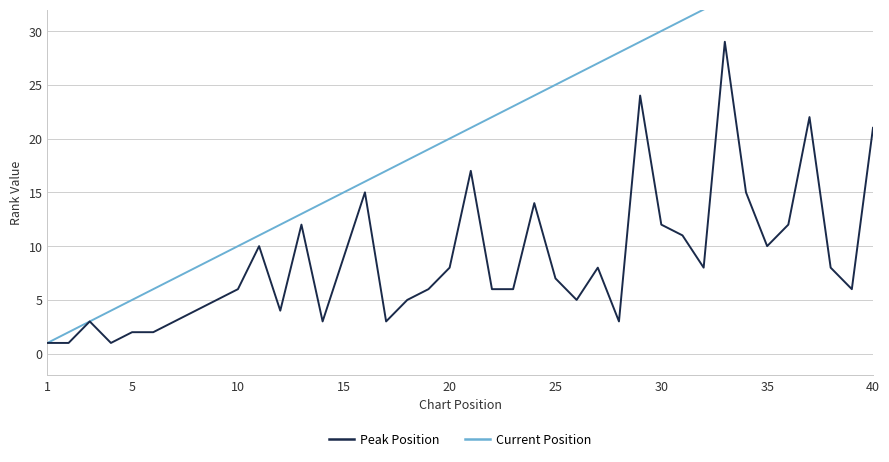

True or false: Peak Position and Current Position intersect in this chart.

False